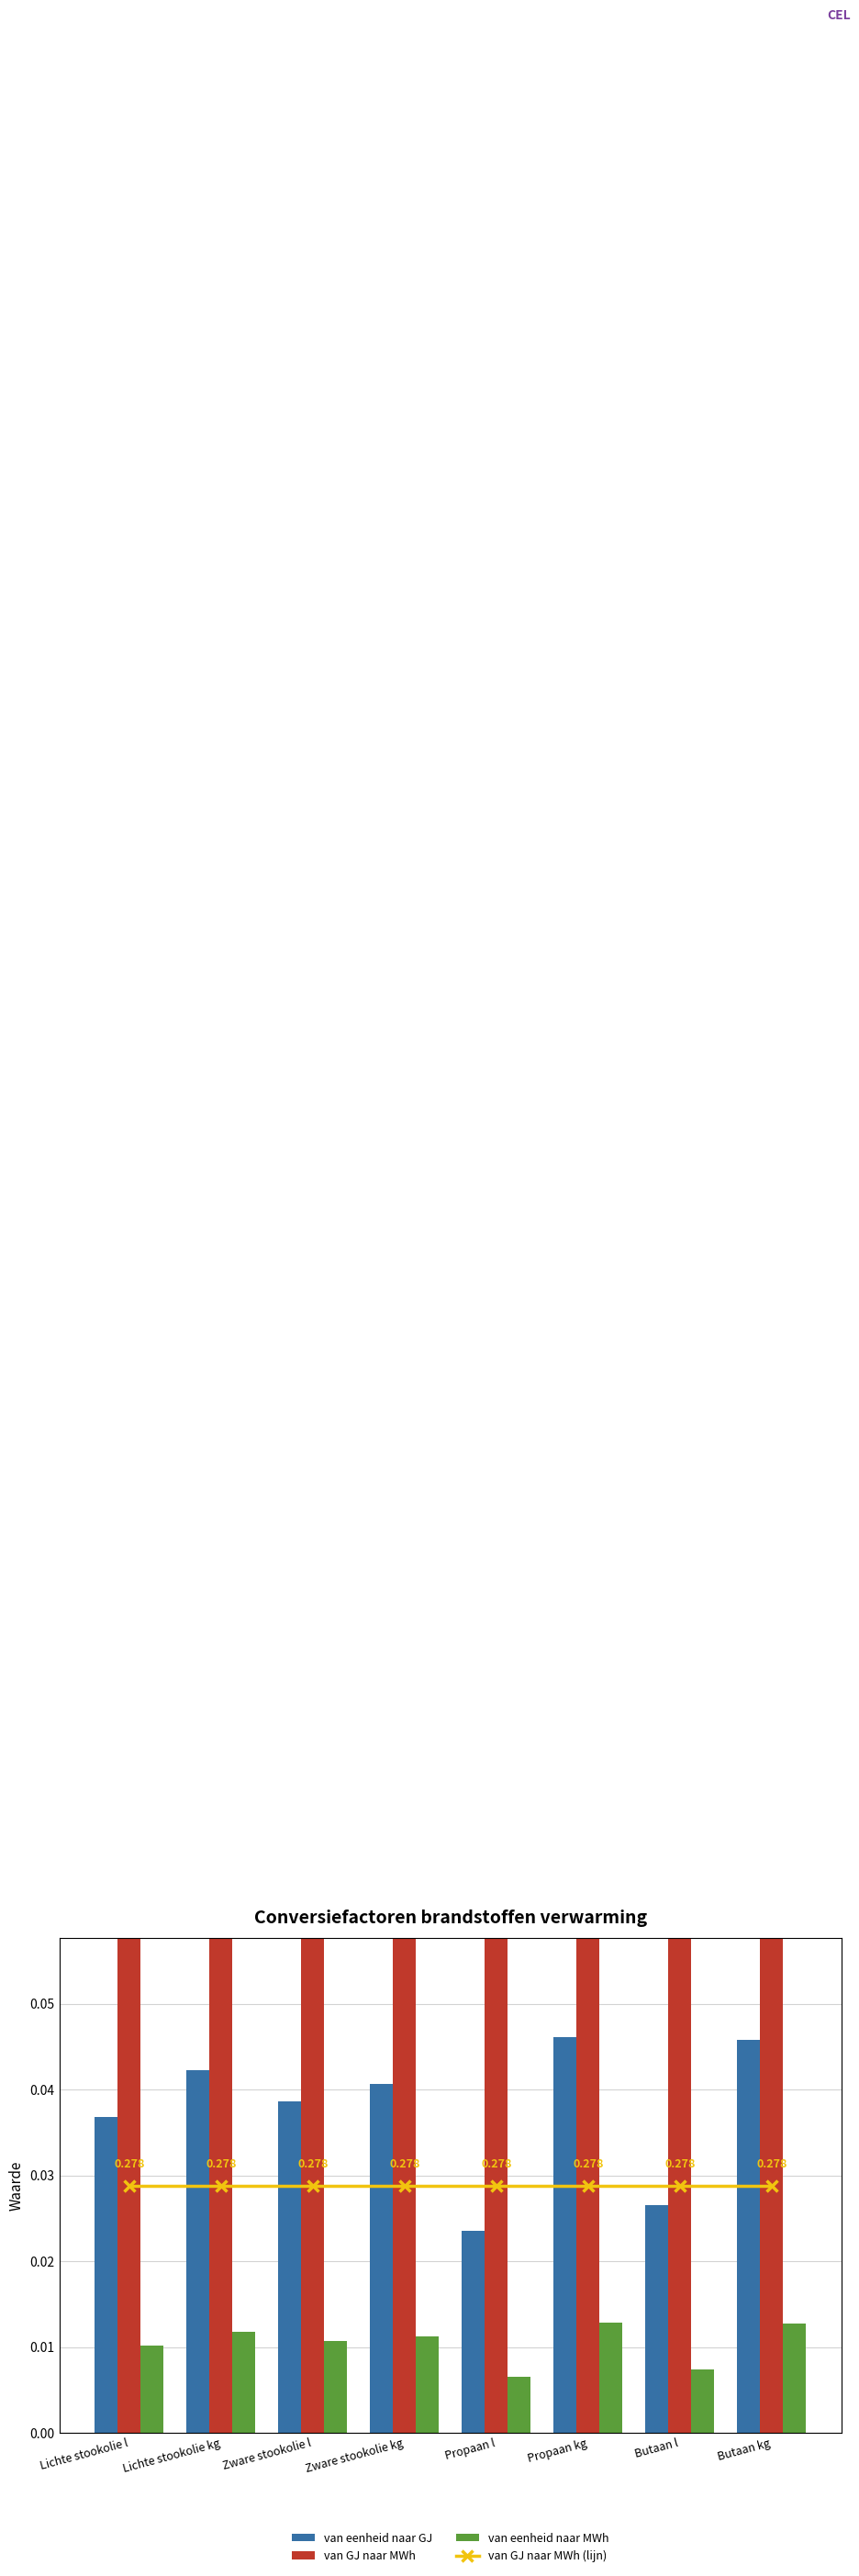

Reading left to right, list all the values displayed in this chart.

van eenheid naar GJ: 0.0	0.0	0.0	0.0	0.0	0.0	0.0	0.0
van GJ naar MWh: 0.3	0.3	0.3	0.3	0.3	0.3	0.3	0.3
van eenheid naar MWh: 0.0	0.0	0.0	0.0	0.0	0.0	0.0	0.0
van GJ naar MWh (lijn): 0.3	0.3	0.3	0.3	0.3	0.3	0.3	0.3